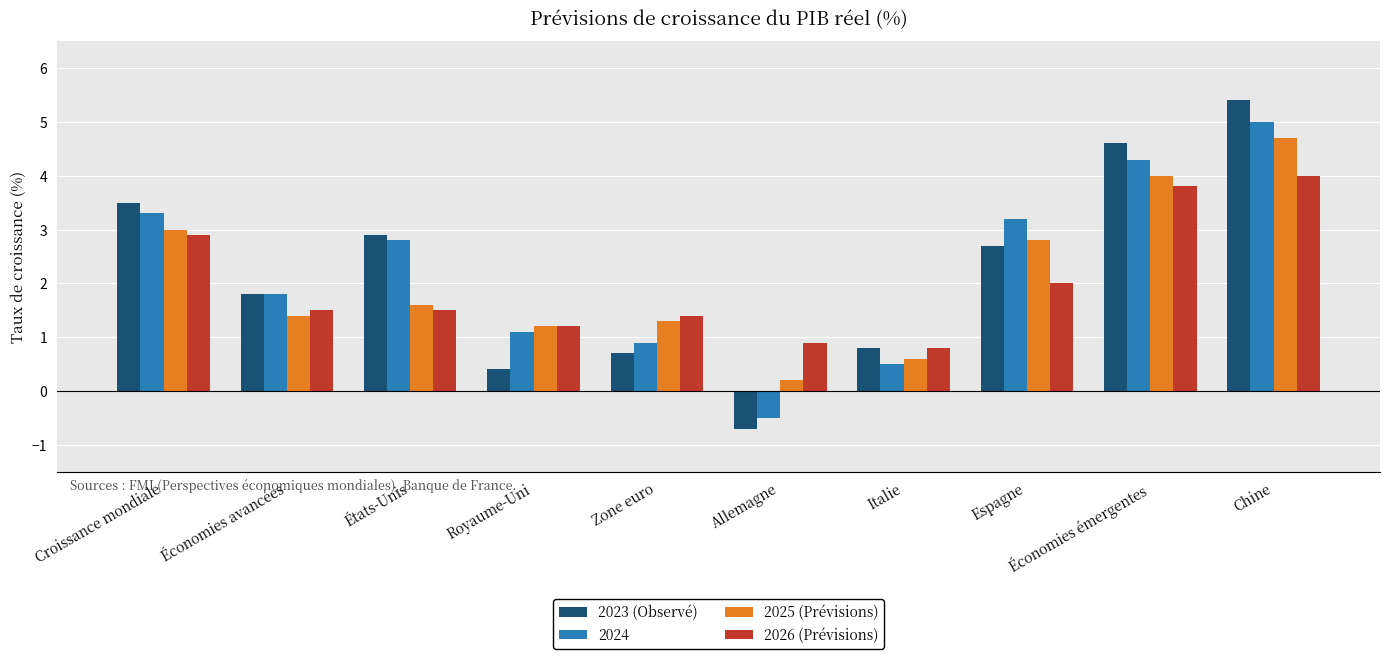

List the series in order of their peak value, lowest first.

2026 (Prévisions), 2025 (Prévisions), 2024, 2023 (Observé)